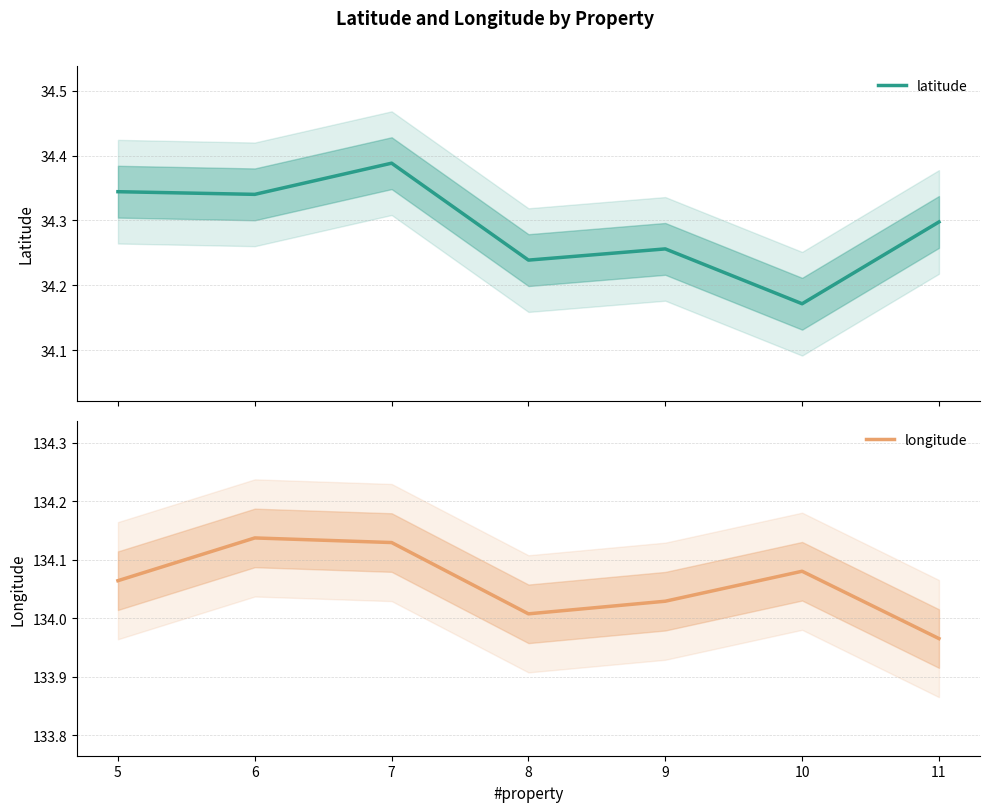

Which series changed the most between 5 and 8?

latitude